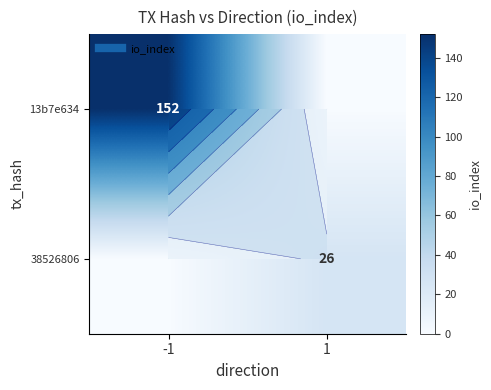

Which category has the highest value across all series?

-1